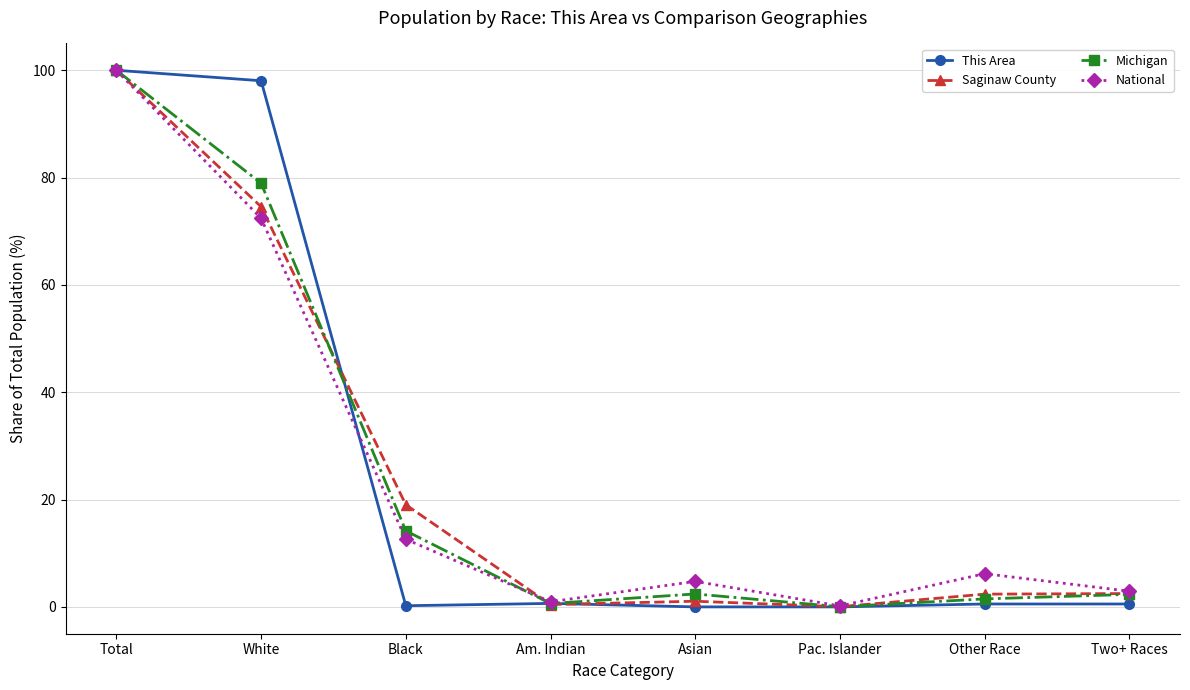

True or false: Michigan has a value of 36.8 at Total.

False